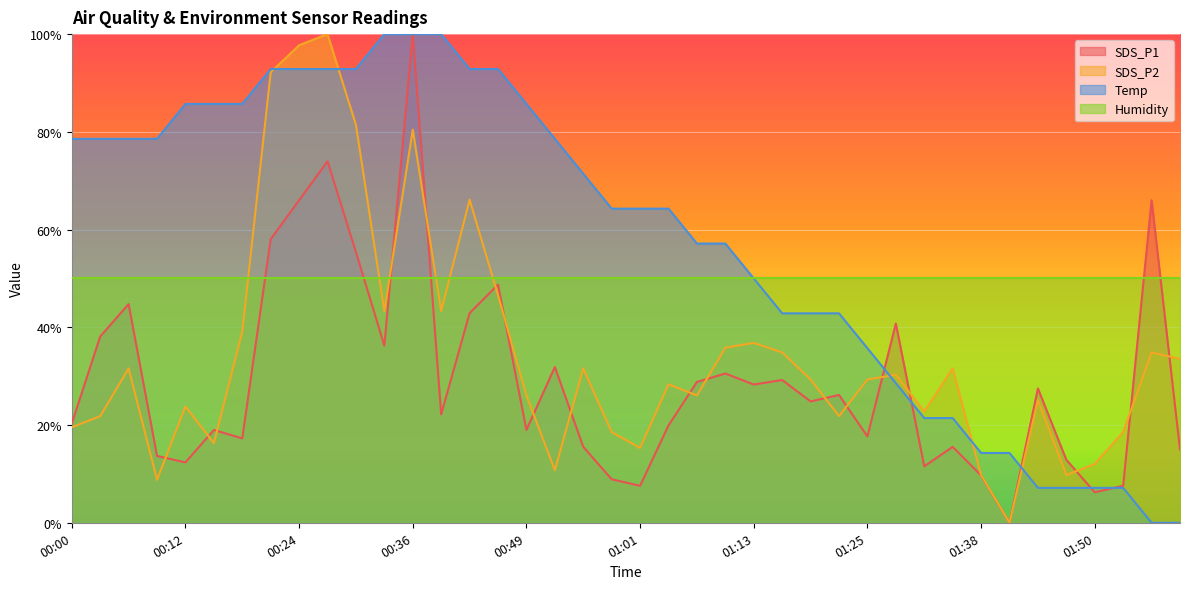

What is the value of the Temp point at the 18th from the left?

78.6